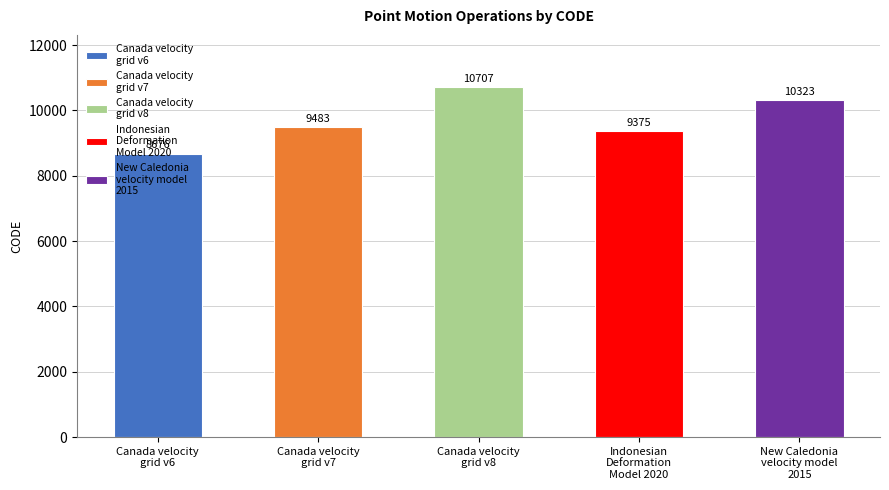

Rank the categories by value from highest to lowest.

Canada velocity
grid v8, New Caledonia
velocity model
2015, Canada velocity
grid v7, Indonesian
Deformation
Model 2020, Canada velocity
grid v6